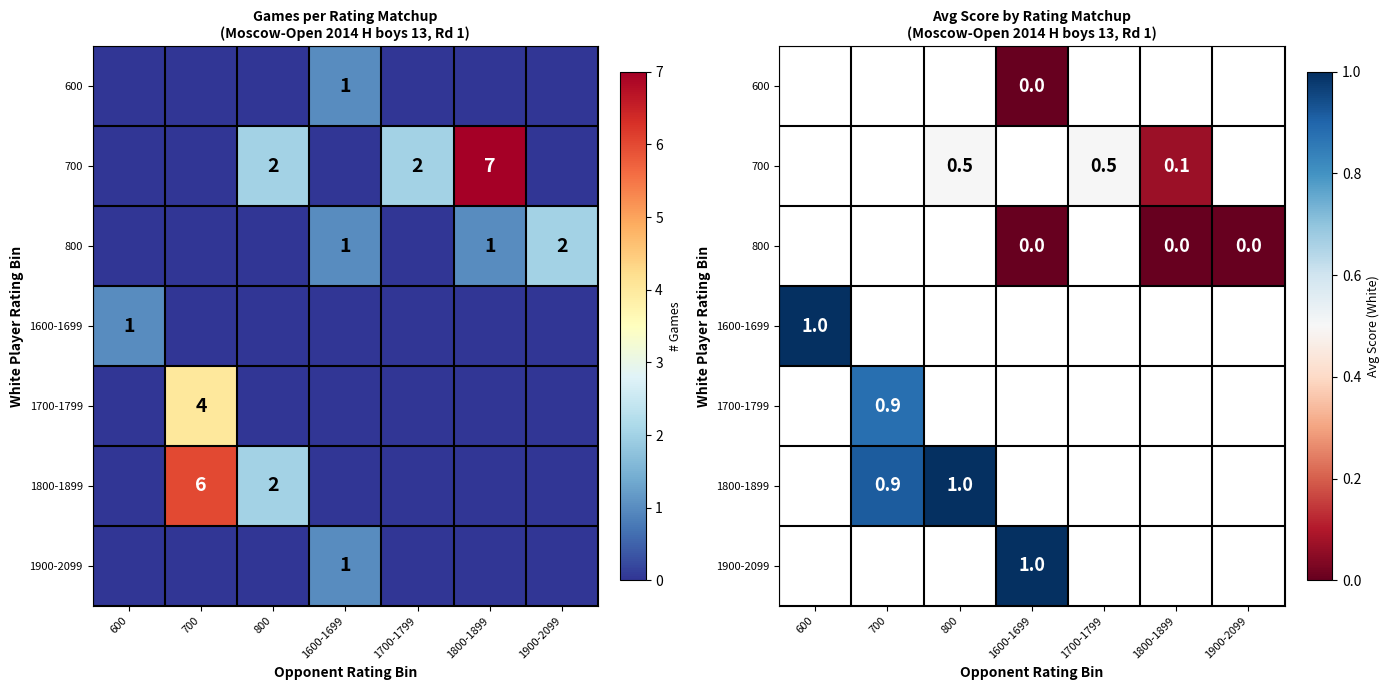

Is the value of 1800-1899 at 700 greater than the value of 700 at 800?

Yes